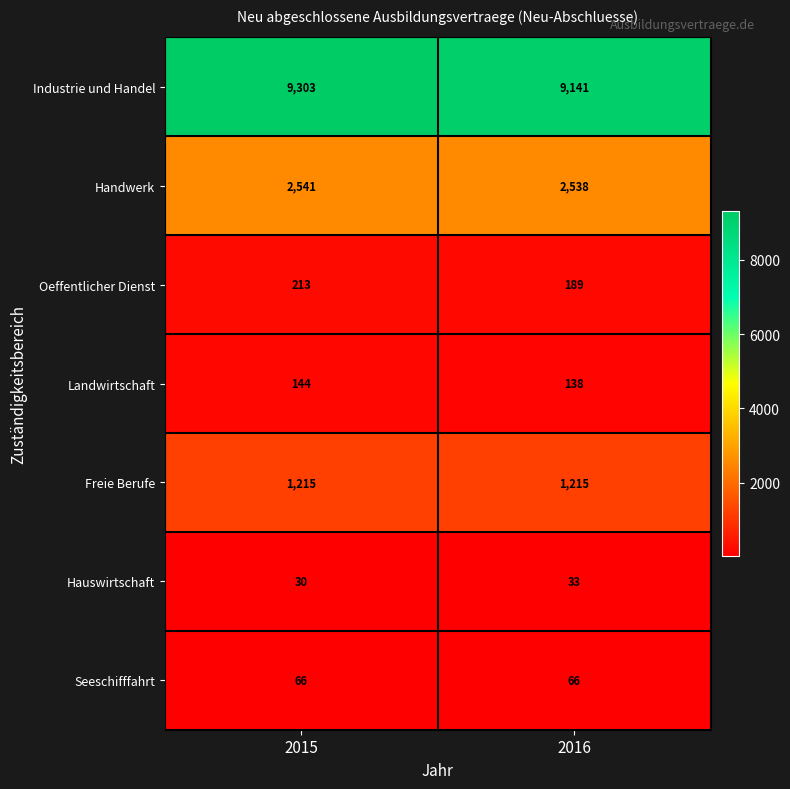

At 2016, list the series in order from largest to smallest.

Industrie und Handel, Handwerk, Freie Berufe, Oeffentlicher Dienst, Landwirtschaft, Seeschifffahrt, Hauswirtschaft